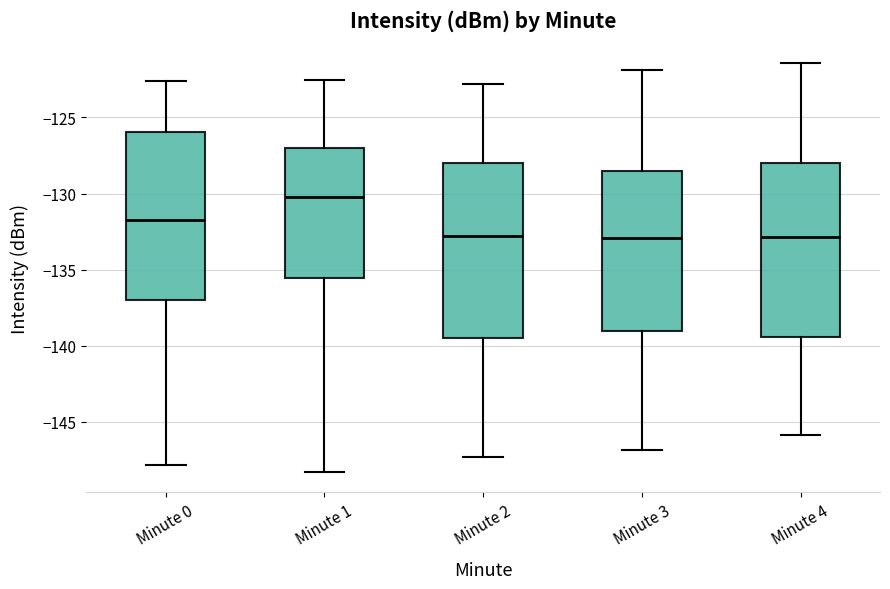

Where is the lower edge of the box for Minute 0 on the y-axis? The values are not printed on the chart, so give them approximately, as read against the axis.

-137.0